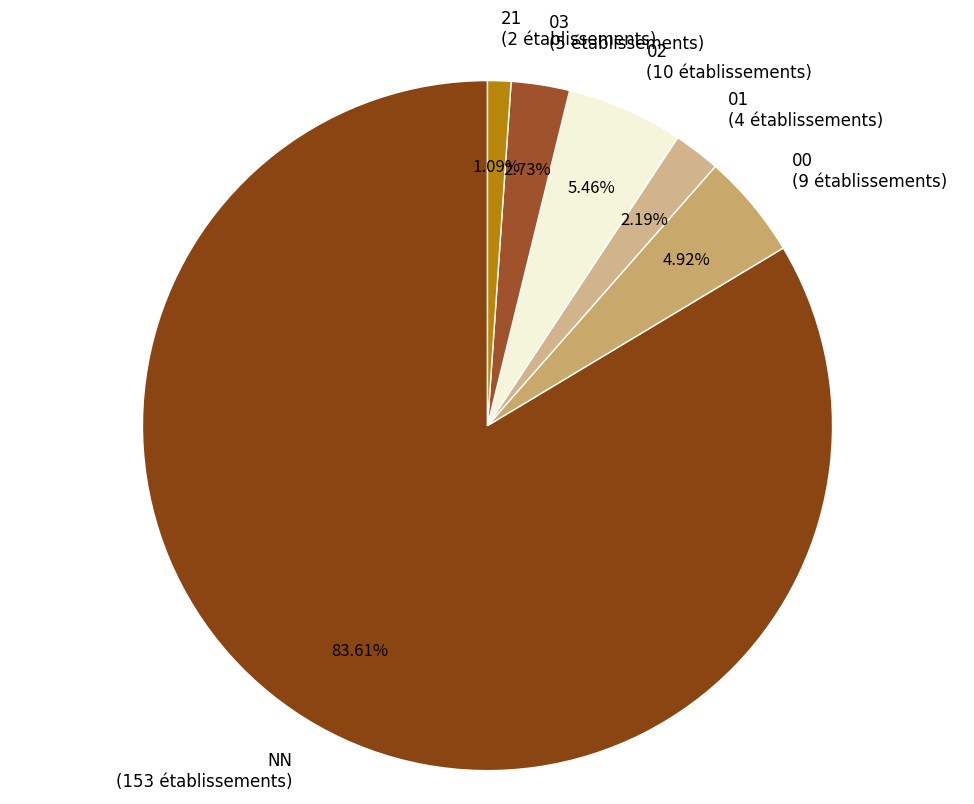

Count the number of slices in the pie.

6